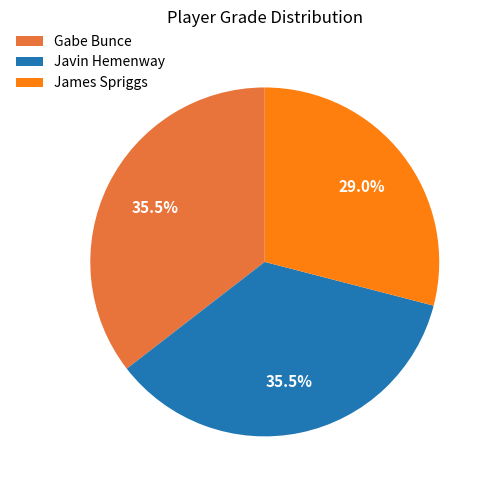

Which slice is the smallest?

James Spriggs